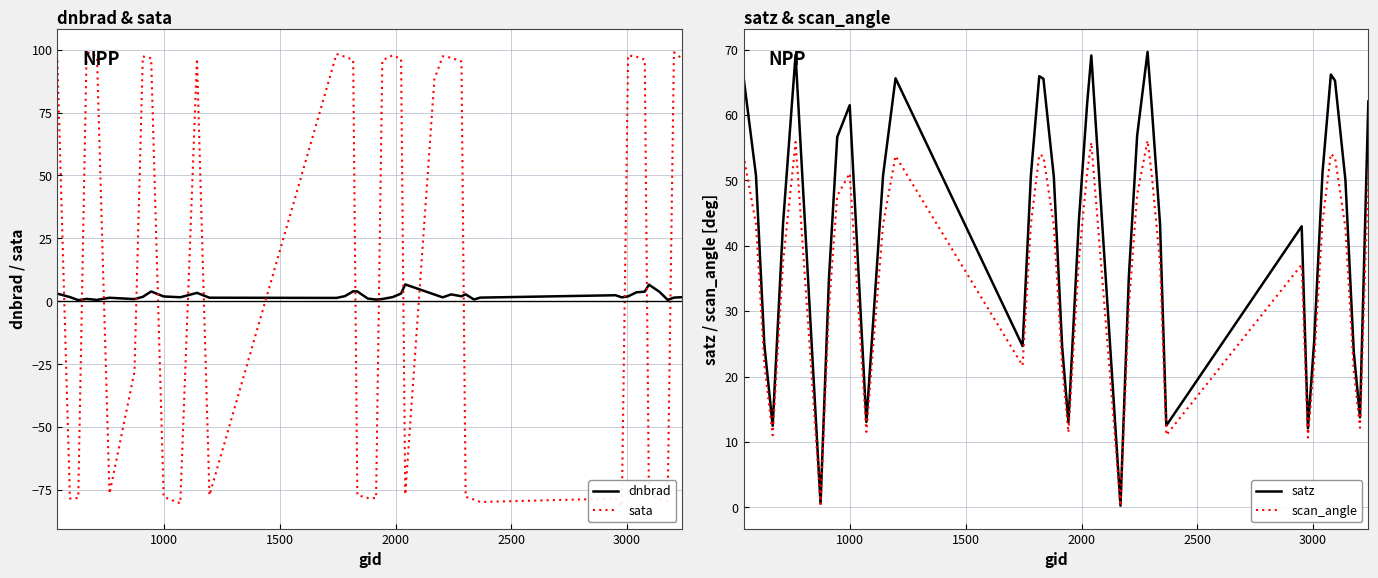

List the series in order of their overall mean, lowest first.

dnbrad, sata, scan_angle, satz